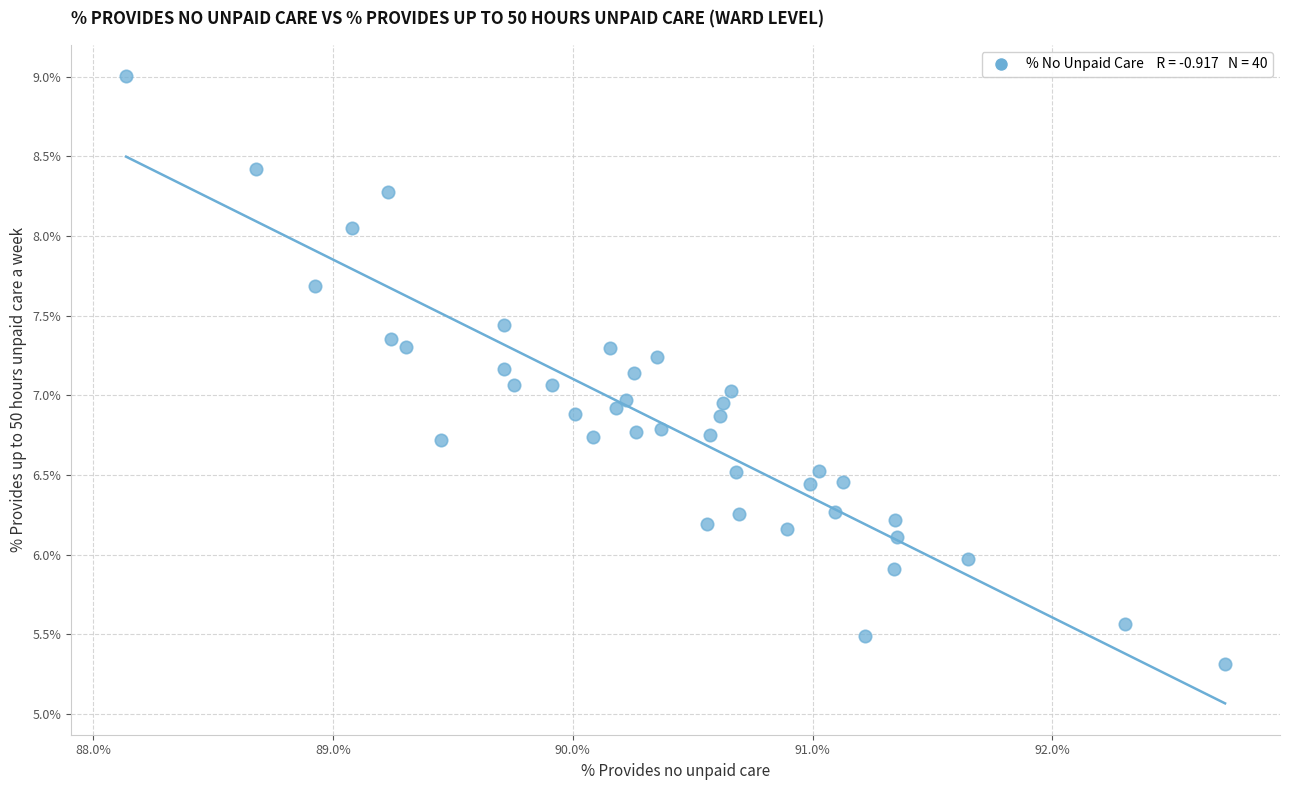

What is the range of X values (max minus min)?

4.6